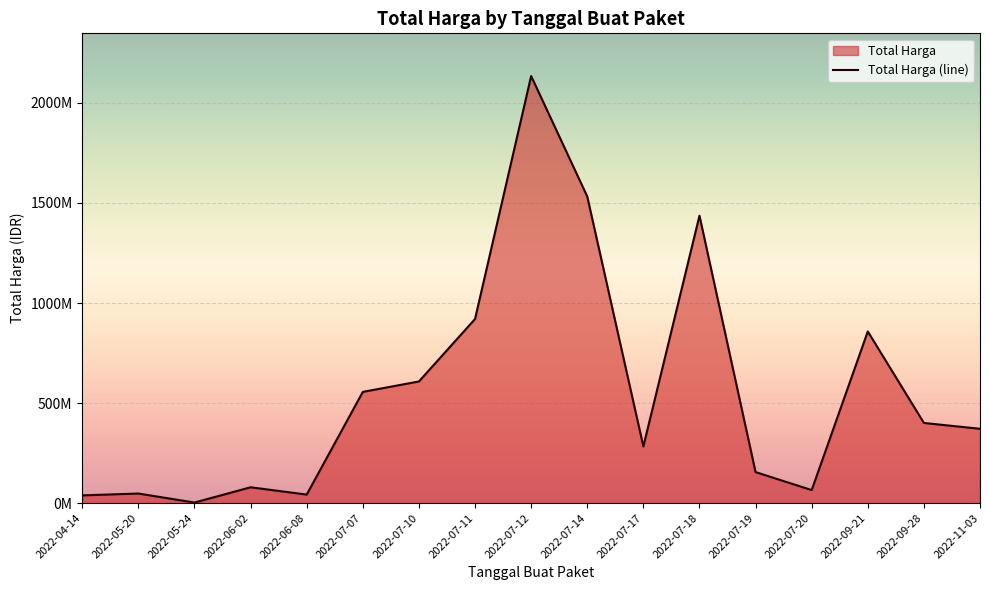

The chart shows a value of 283140000 at 2022-07-17. True or false?

True